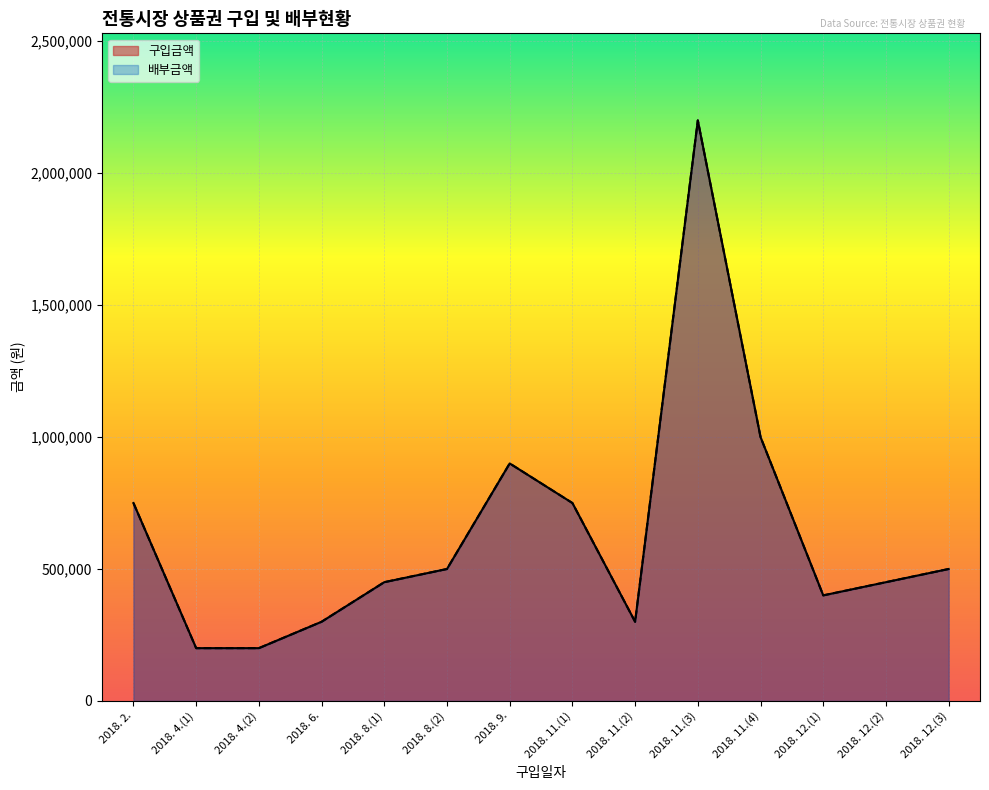

How many distinct data groups are displayed?

2